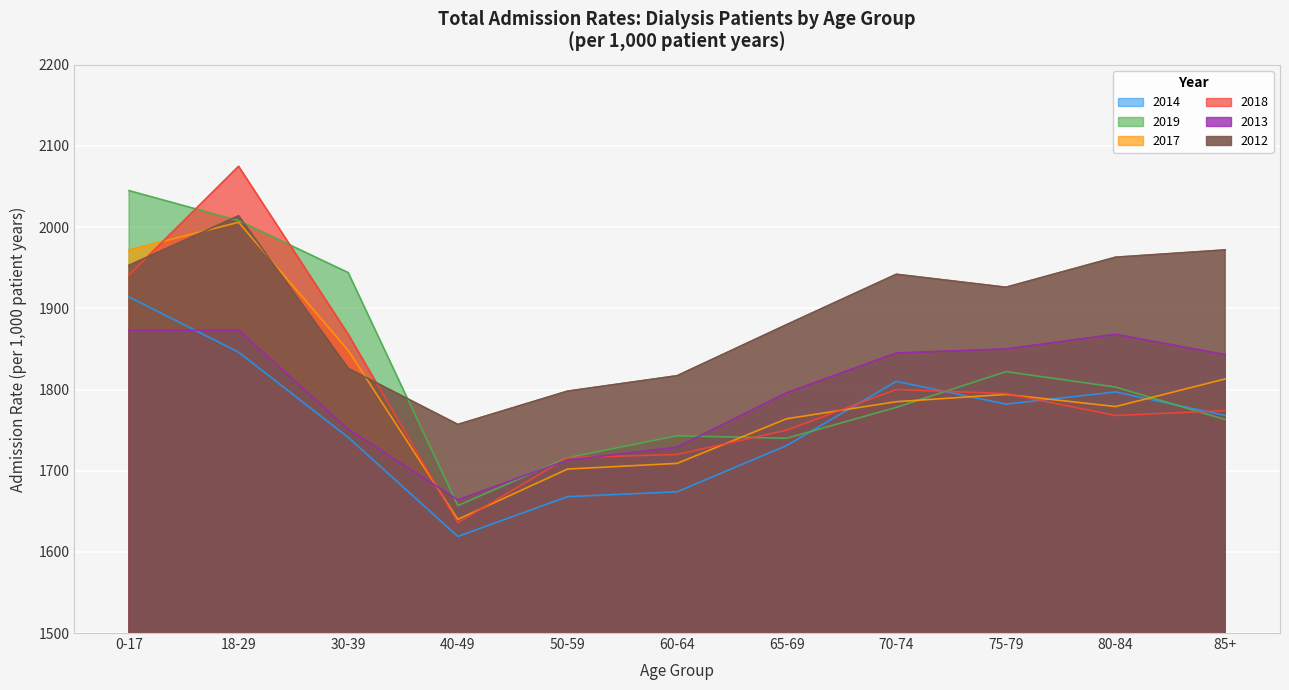

Is the value of 2018 at 60-64 greater than the value of 2019 at 0-17?

No